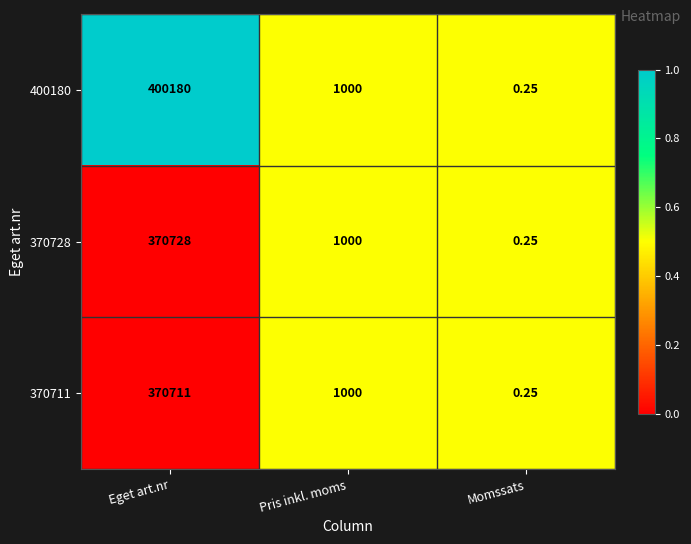

At which category is the sum across all series the highest?

Eget art.nr